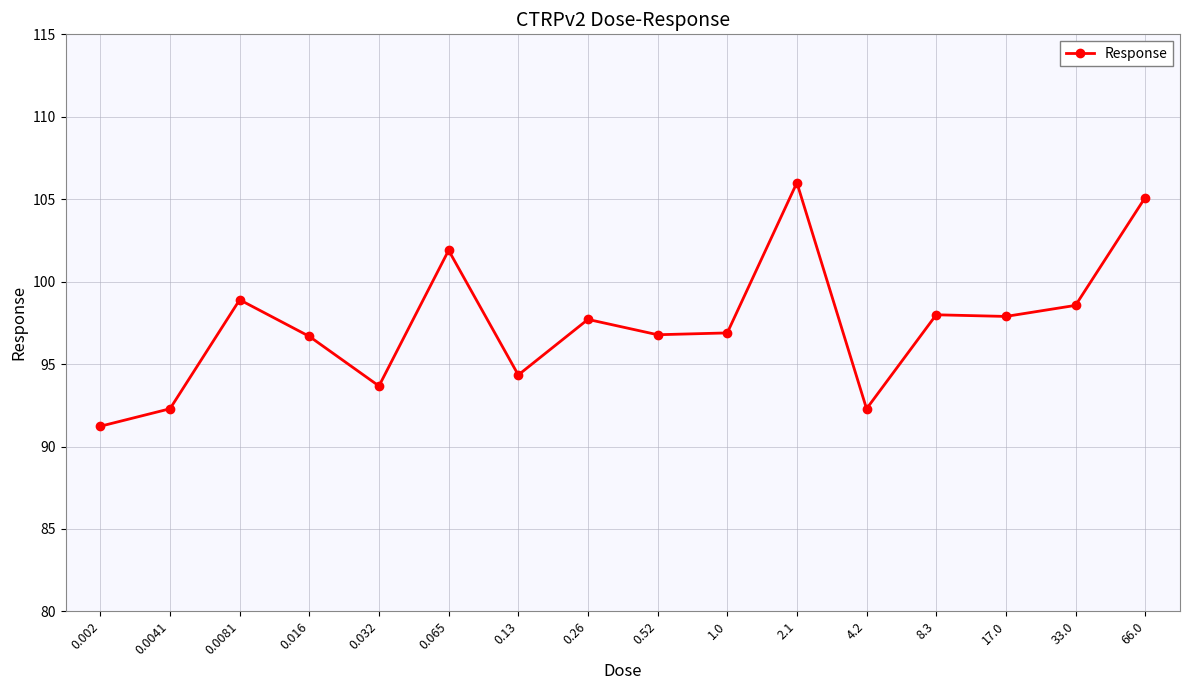

Is it true that the value at 0.065 is 153.1?

False